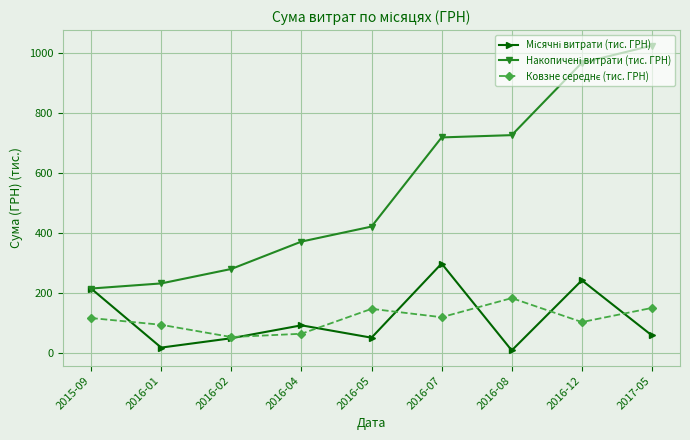

How many lines are shown in the chart?

3